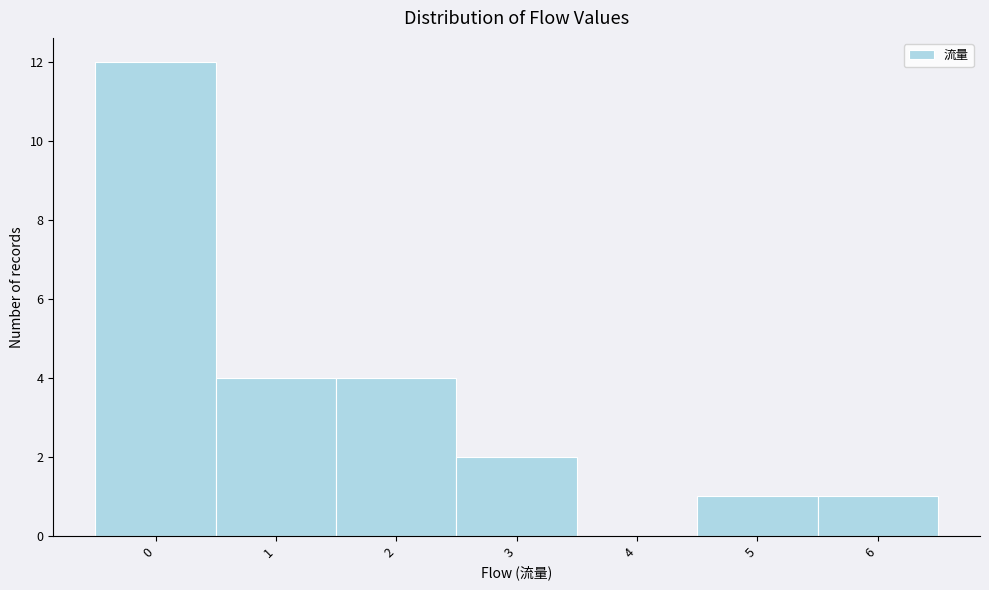

What is the height of the bar covering 2.5 to 3.5 on the x-axis? The values are not printed on the chart, so give them approximately, as read against the axis.

2